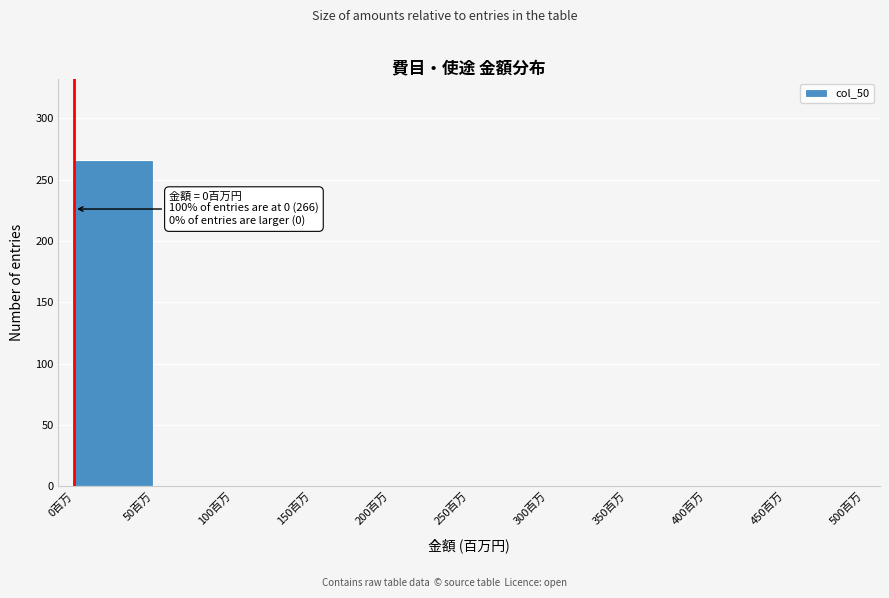

Which range on the x-axis has the tallest bar?

0 to 50